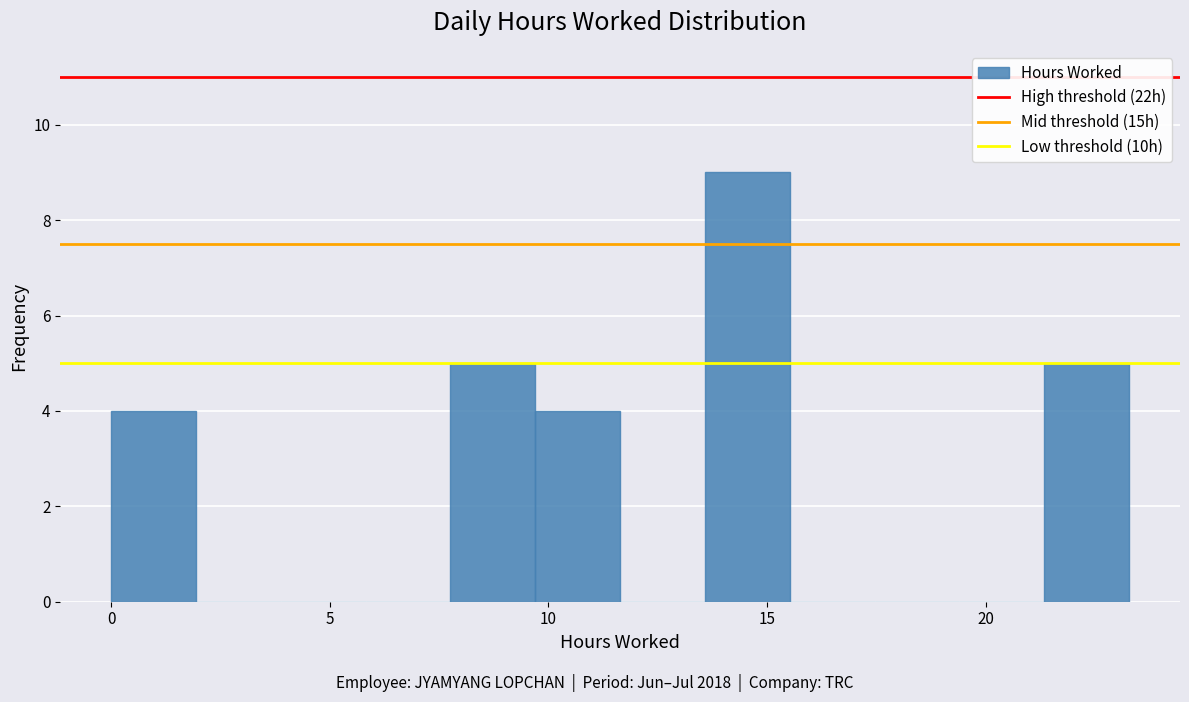

Around what value on the x-axis is the tallest bar? Give the approximate position of its centre, as read against the axis.

14.5